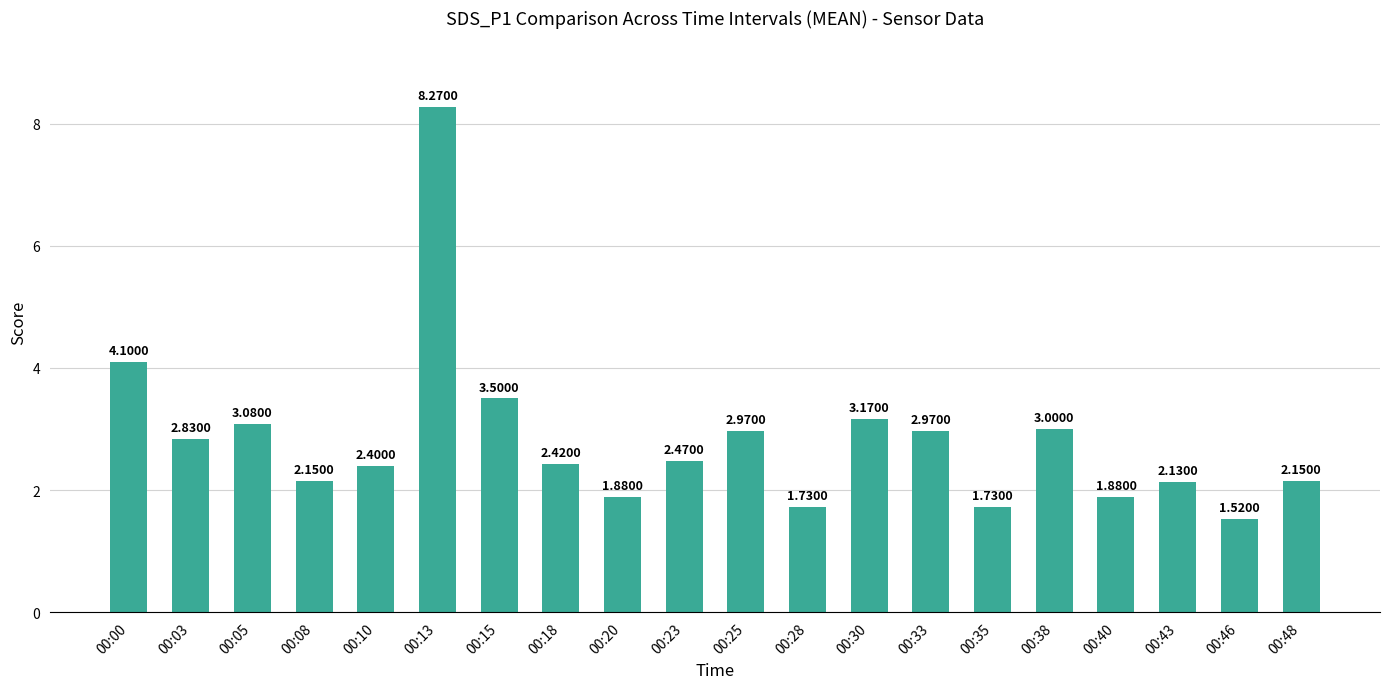

What is the greatest value displayed?

8.3